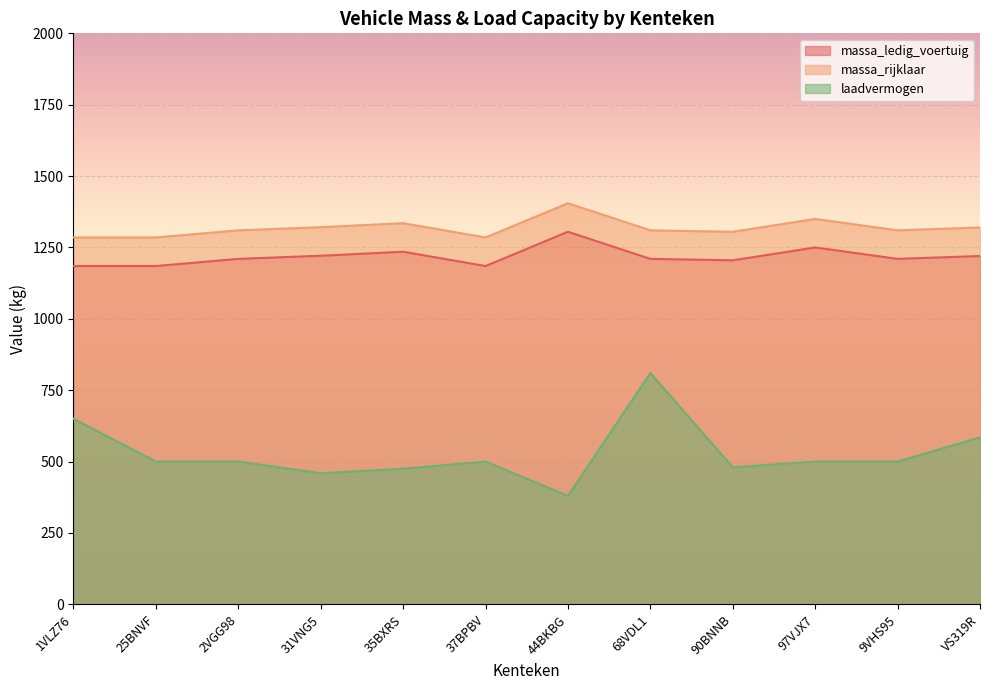

What is the highest value of the massa_ledig_voertuig series?

1305